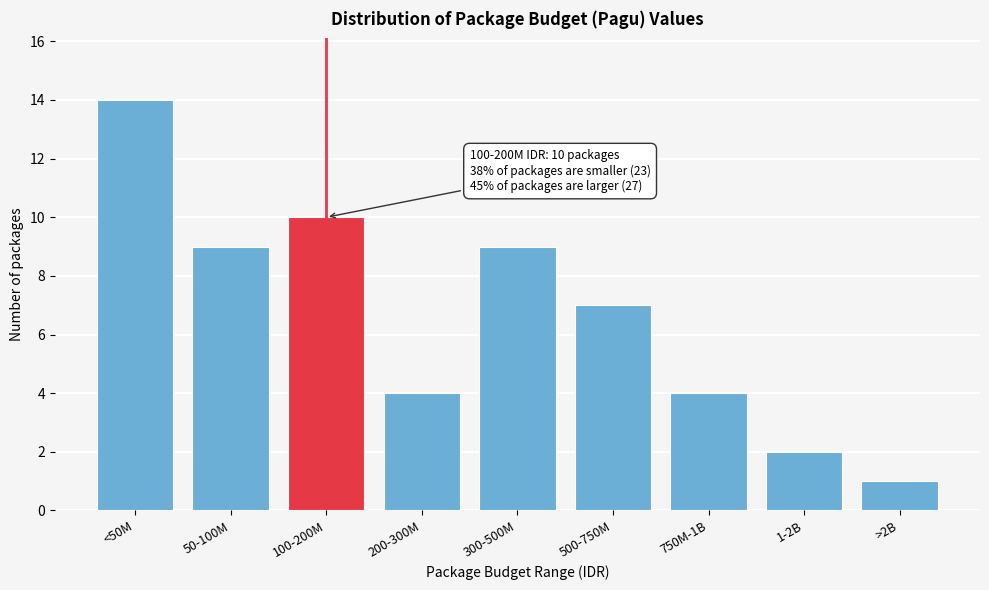

Reading left to right, transcribe all the data shown in this chart.

14	9	10	4	9	7	4	2	1